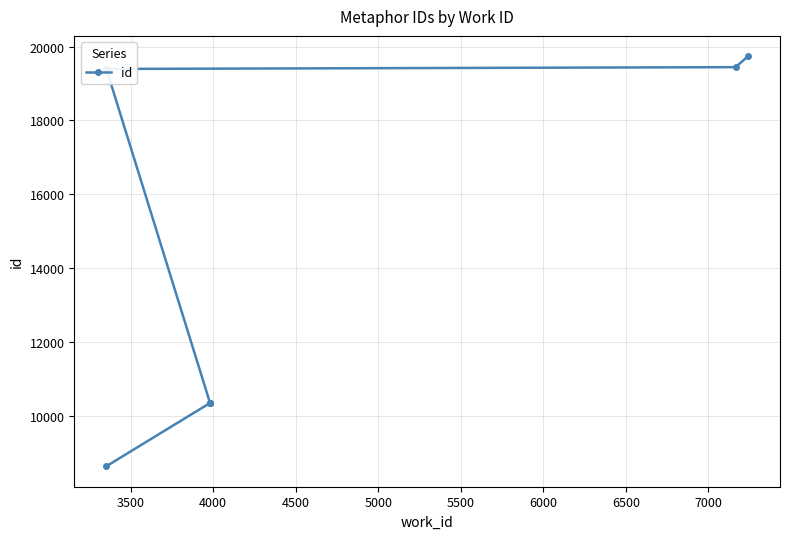

Reading left to right, list all the values displayed in this chart.

8626	10340	10342	10343	19397	19446	19738